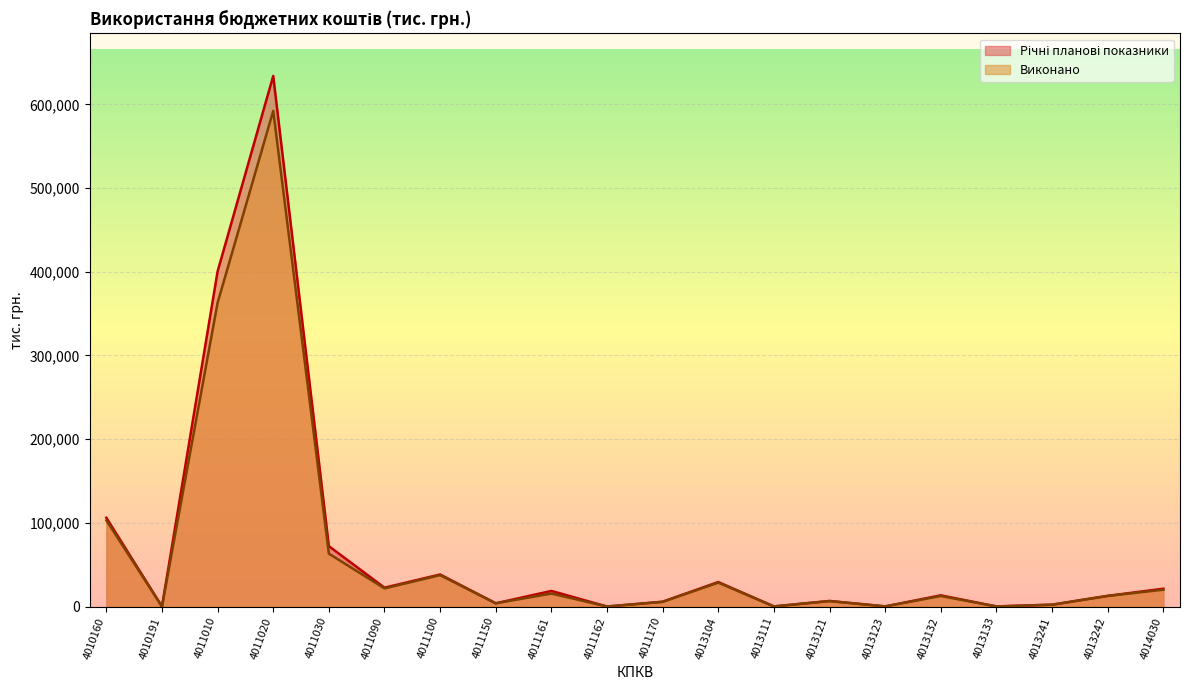

What is the sum of the Річні планові показники values at 4013123 and 4013121?

6864.6